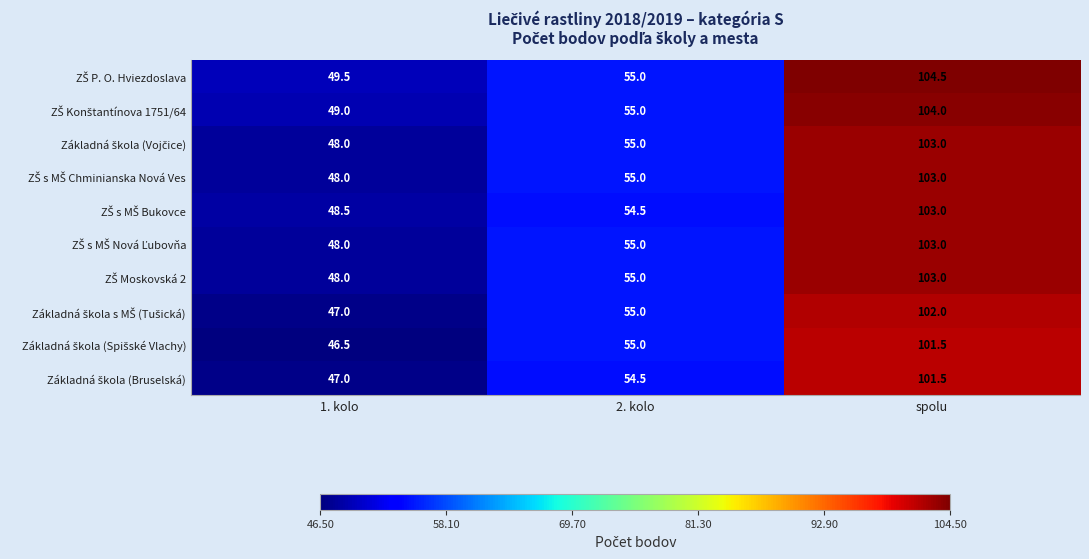

What is the smallest value displayed?

46.5